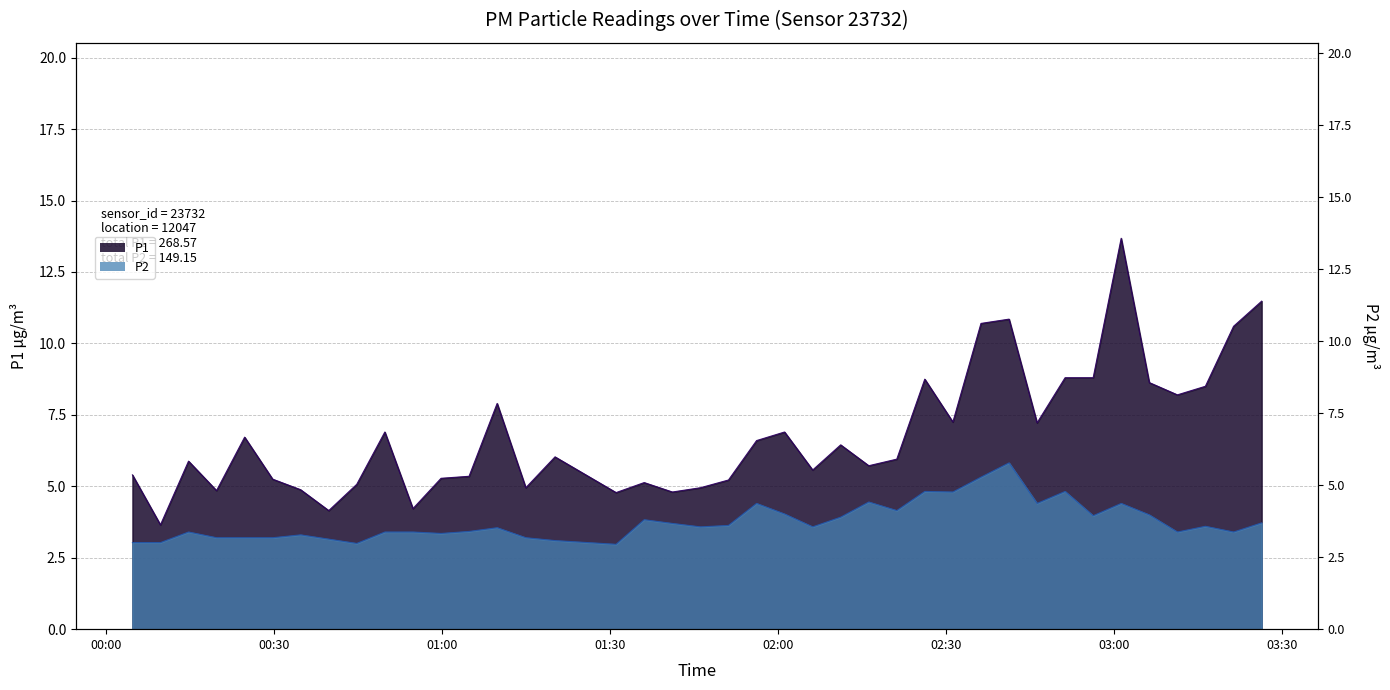

How many data points in P2 are less than 3?

1